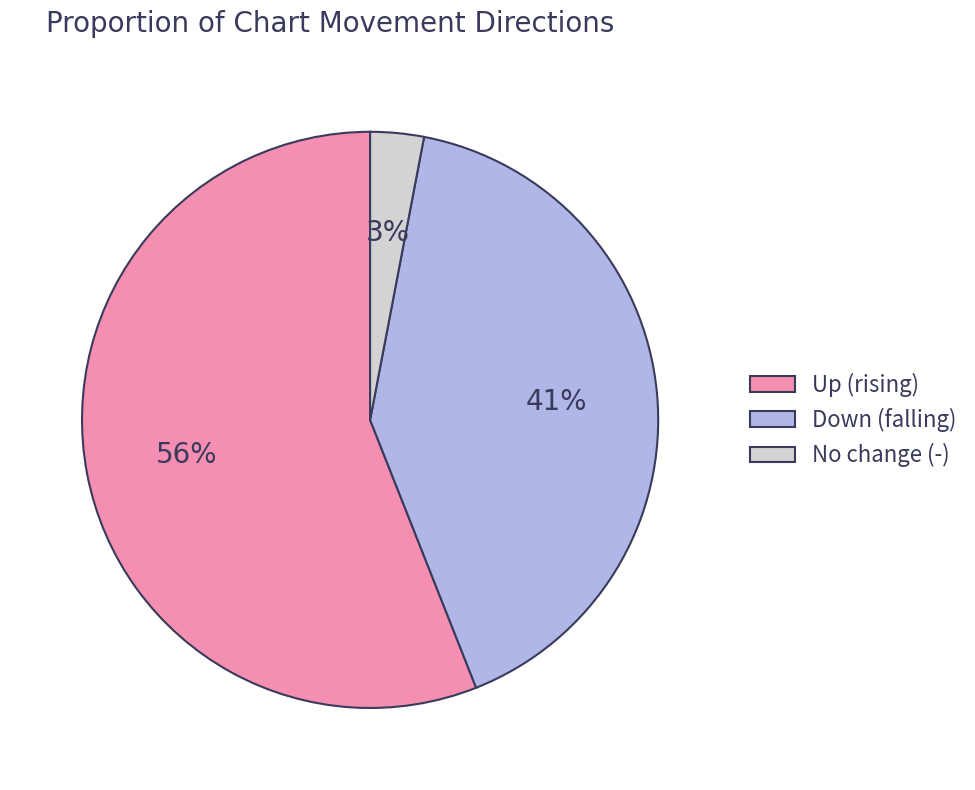

Rank the categories by value from highest to lowest.

Up (rising), Down (falling), No change (-)